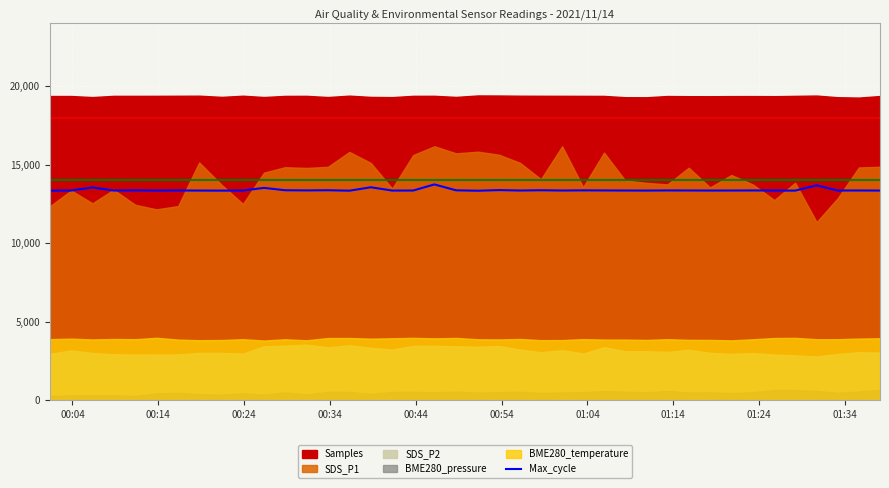

How many lines are shown in the chart?

1